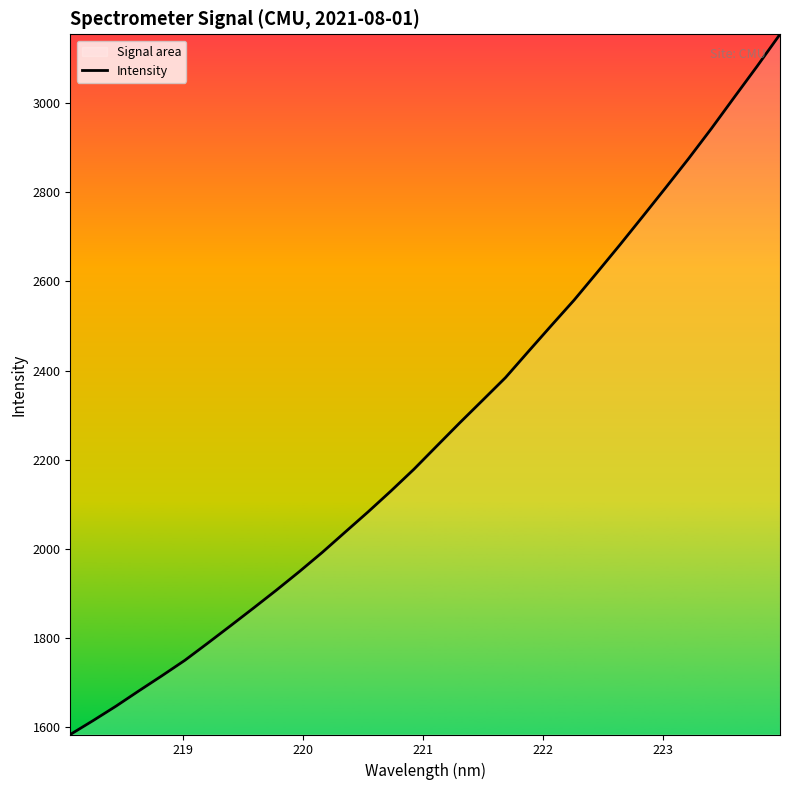

What is the greatest value displayed?

3155.1